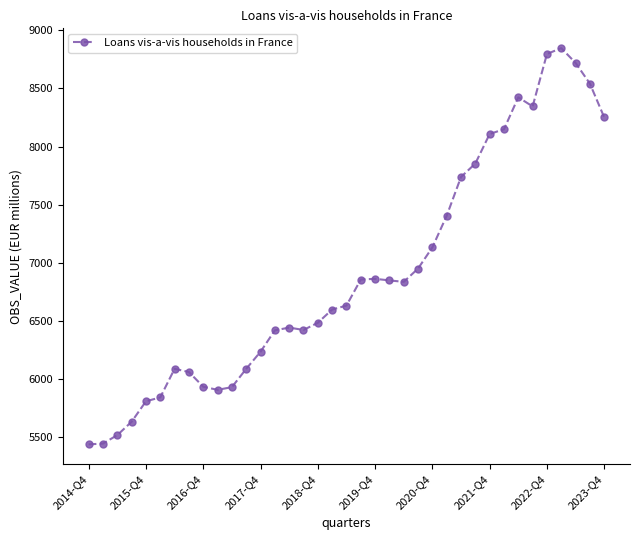

What is the smallest value displayed?

5436.1